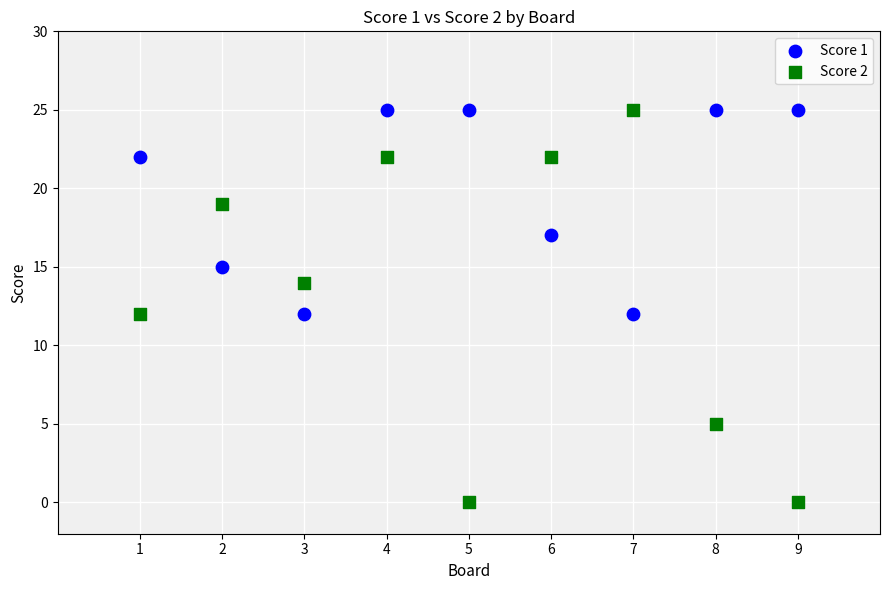

Which series contains the lowest Y value?

Score 2